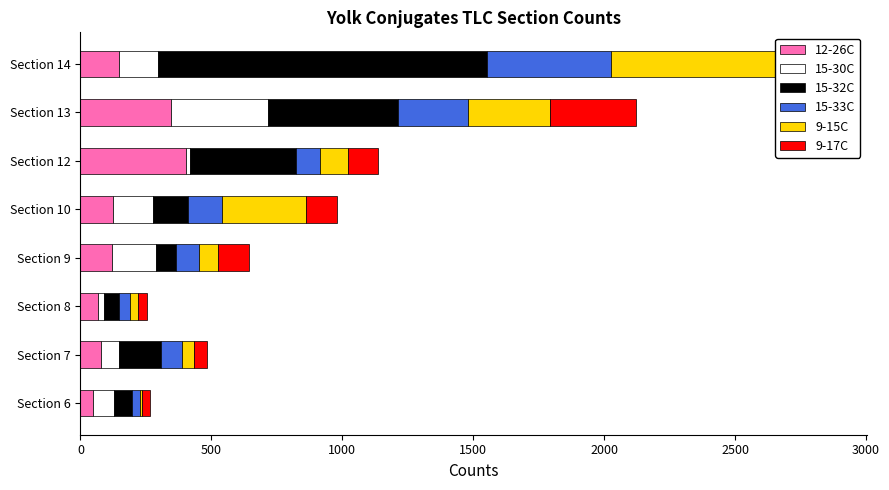

Which series has the largest total across all categories?

15-32C